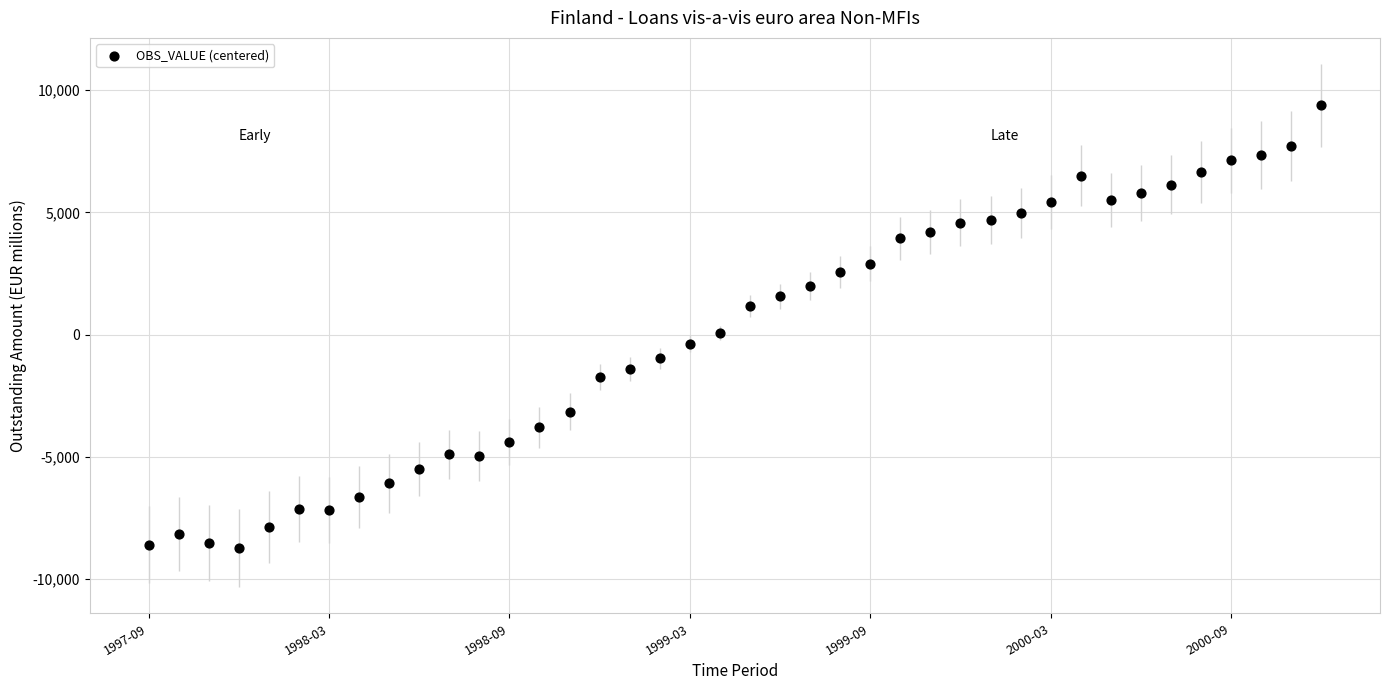

What is the range of Y values (max minus min)?

18117.2